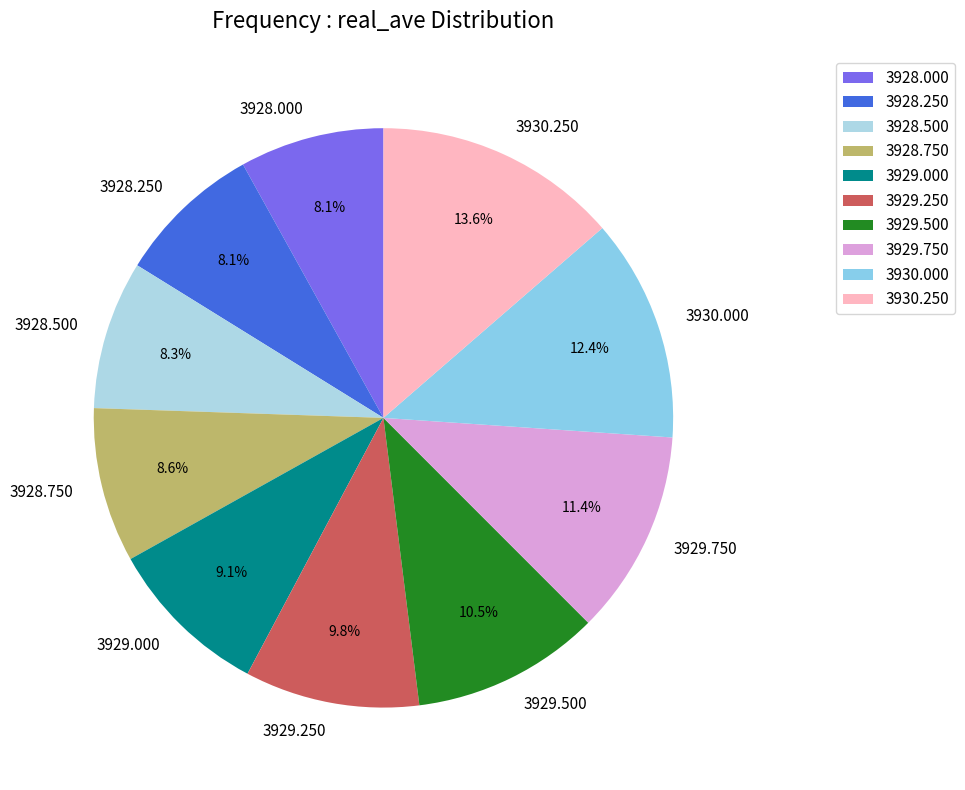

What percentage is NOT represented by 3929.750?

88.6%